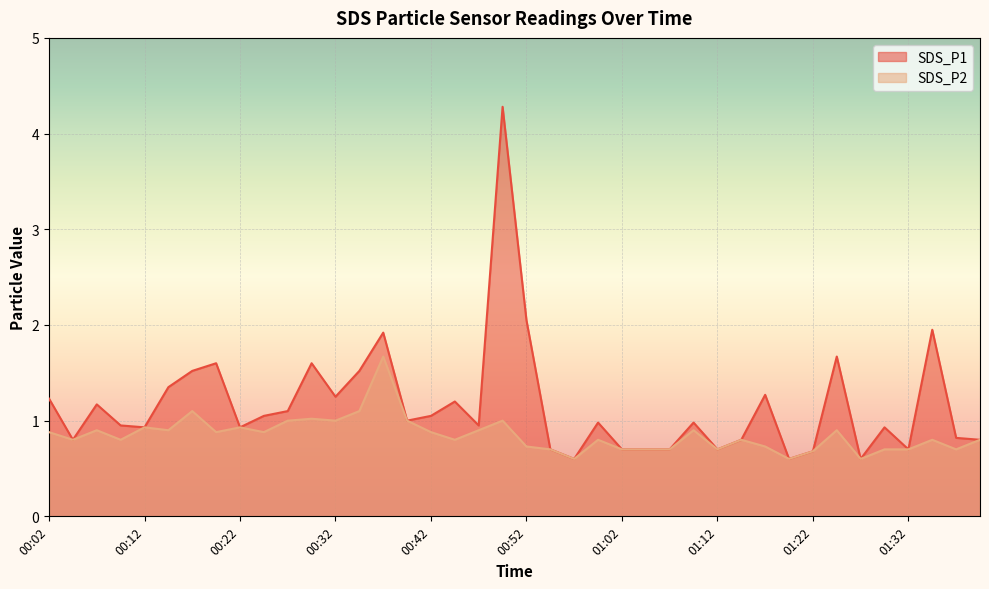

List the series in order of their overall mean, highest first.

SDS_P1, SDS_P2